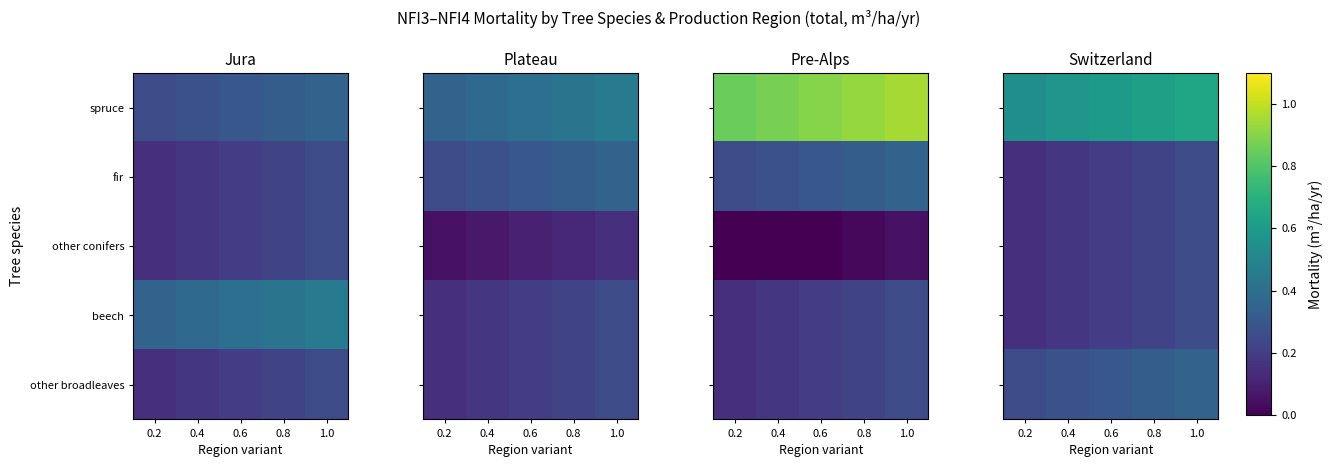

What is the average value of the other broadleaves series?

0.3